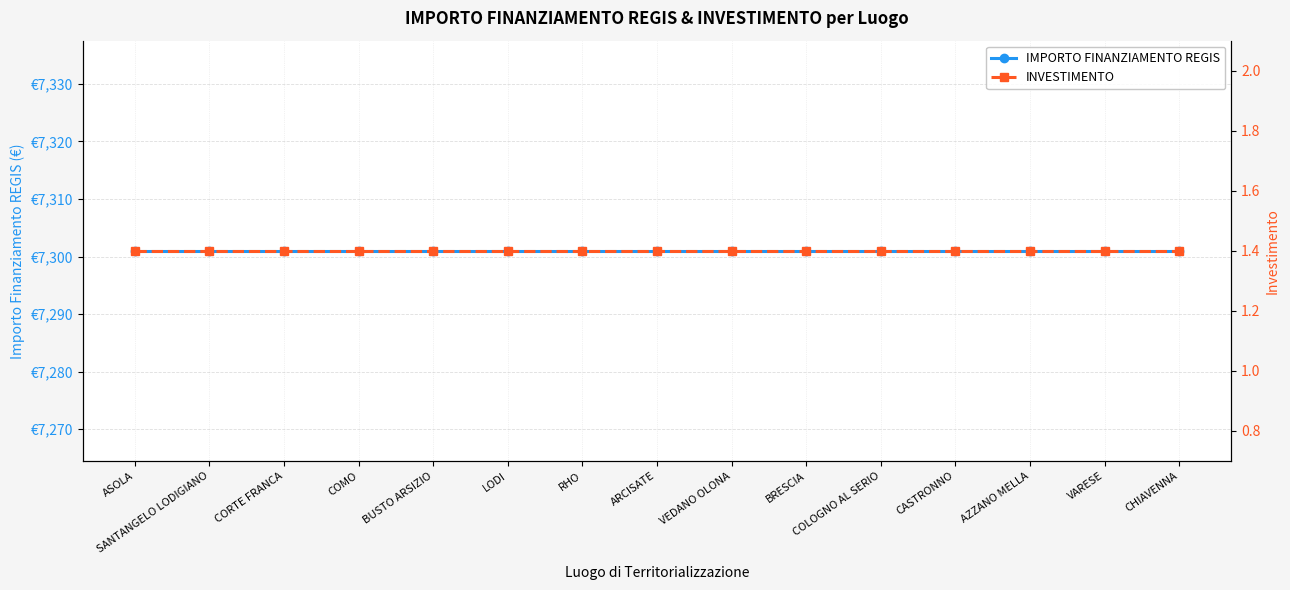

What is the sum of all INVESTIMENTO values?

21.0